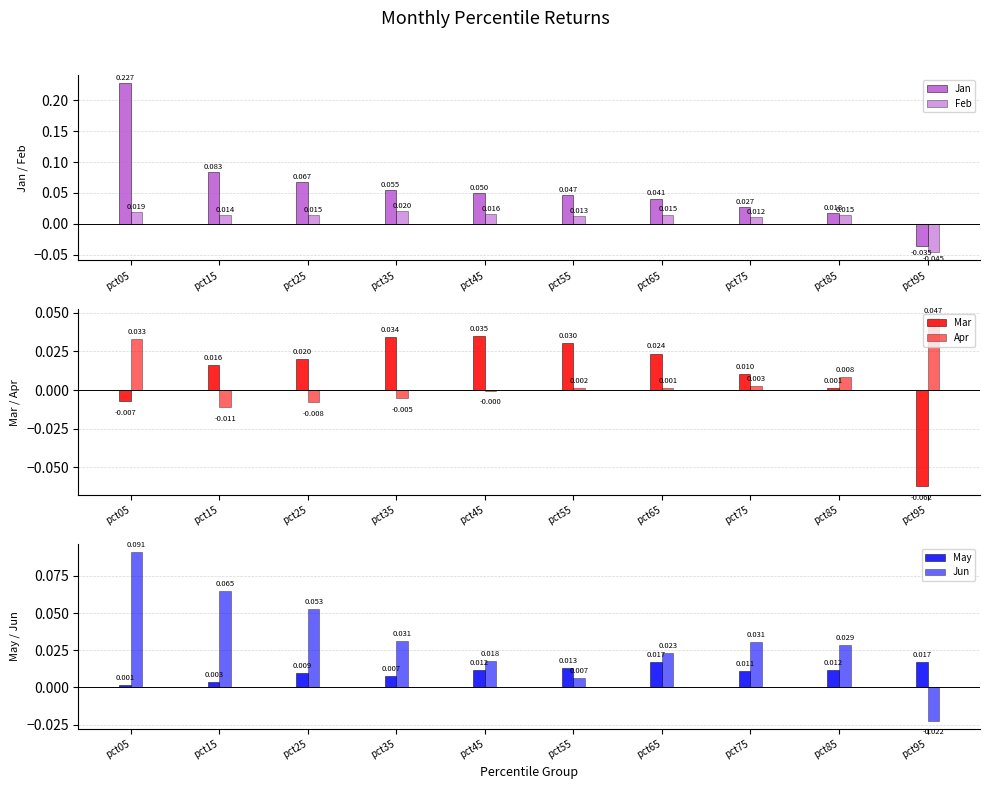

What is the total value across all series at pct85?

0.1